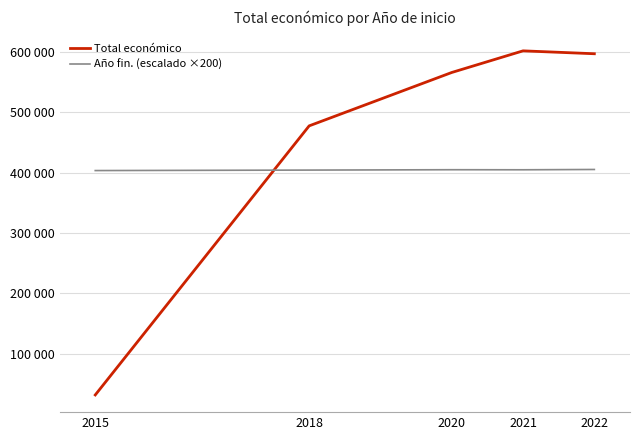

How many times do Año fin. (escalado ×200) and Total económico cross each other?

1